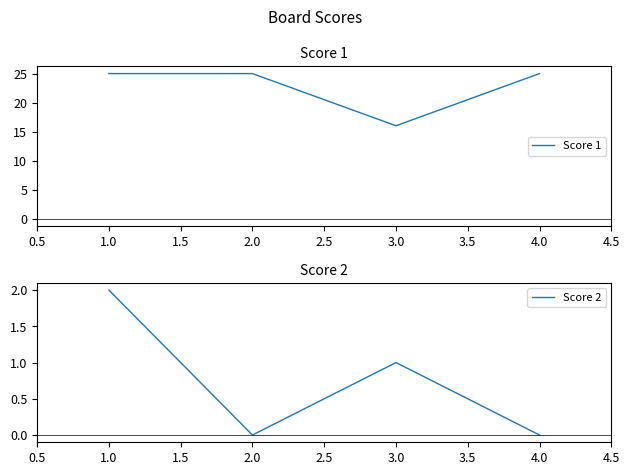

The Score 2 series shows 1 at 3.0. True or false?

True